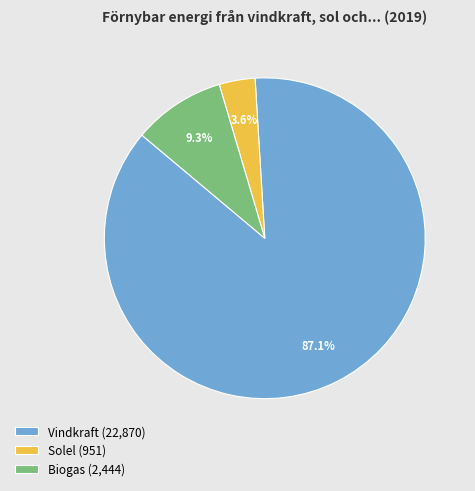

To the nearest percent, what portion does Solel represent?

4%